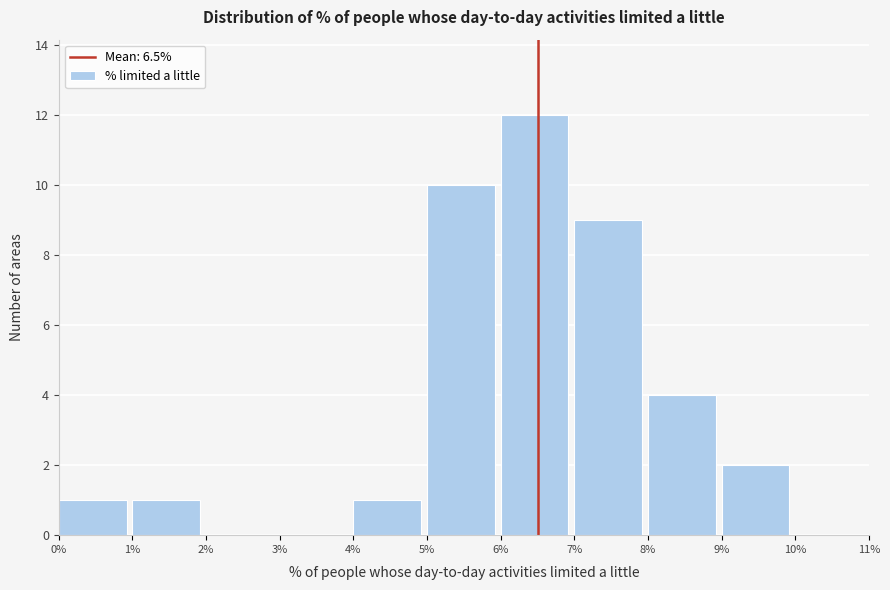

What is the height of the bar covering 6% to 7% on the x-axis? The values are not printed on the chart, so give them approximately, as read against the axis.

12